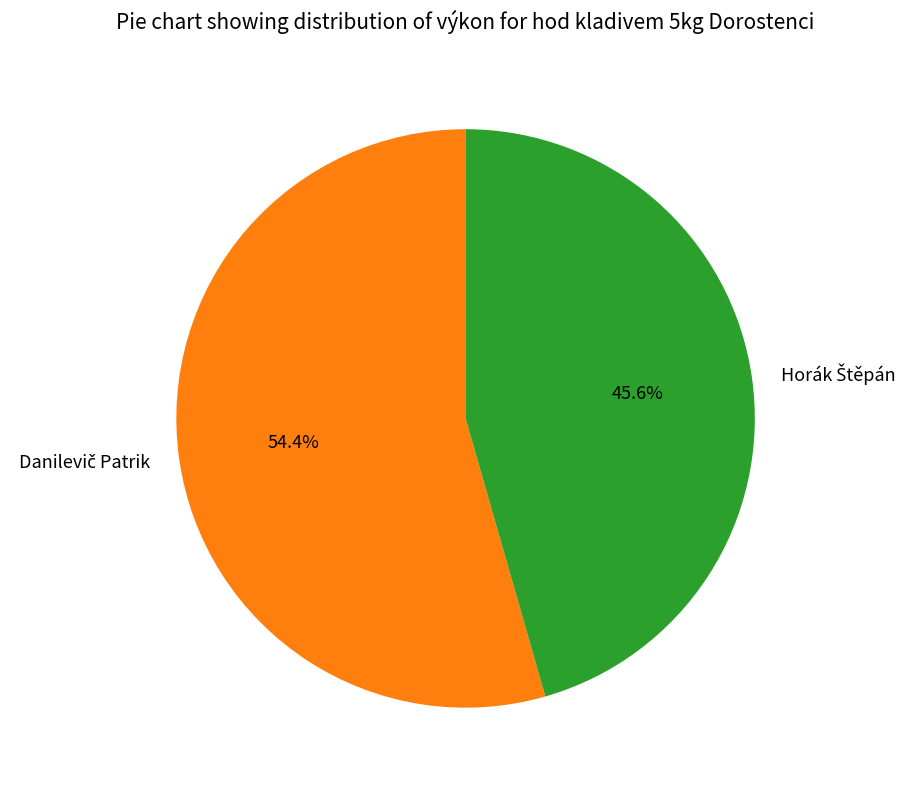

Does any single category account for the majority?

Yes